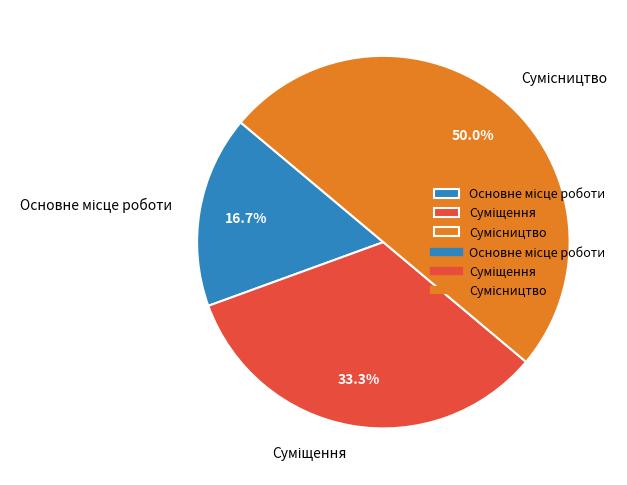

To the nearest percent, what is the difference between the largest and smallest slice percentages?

33%